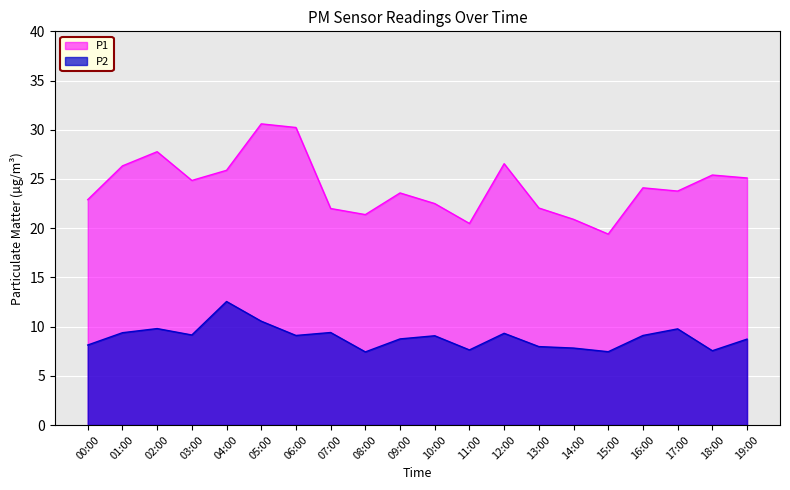

Does the chart display data point markers on the line(s)?

No